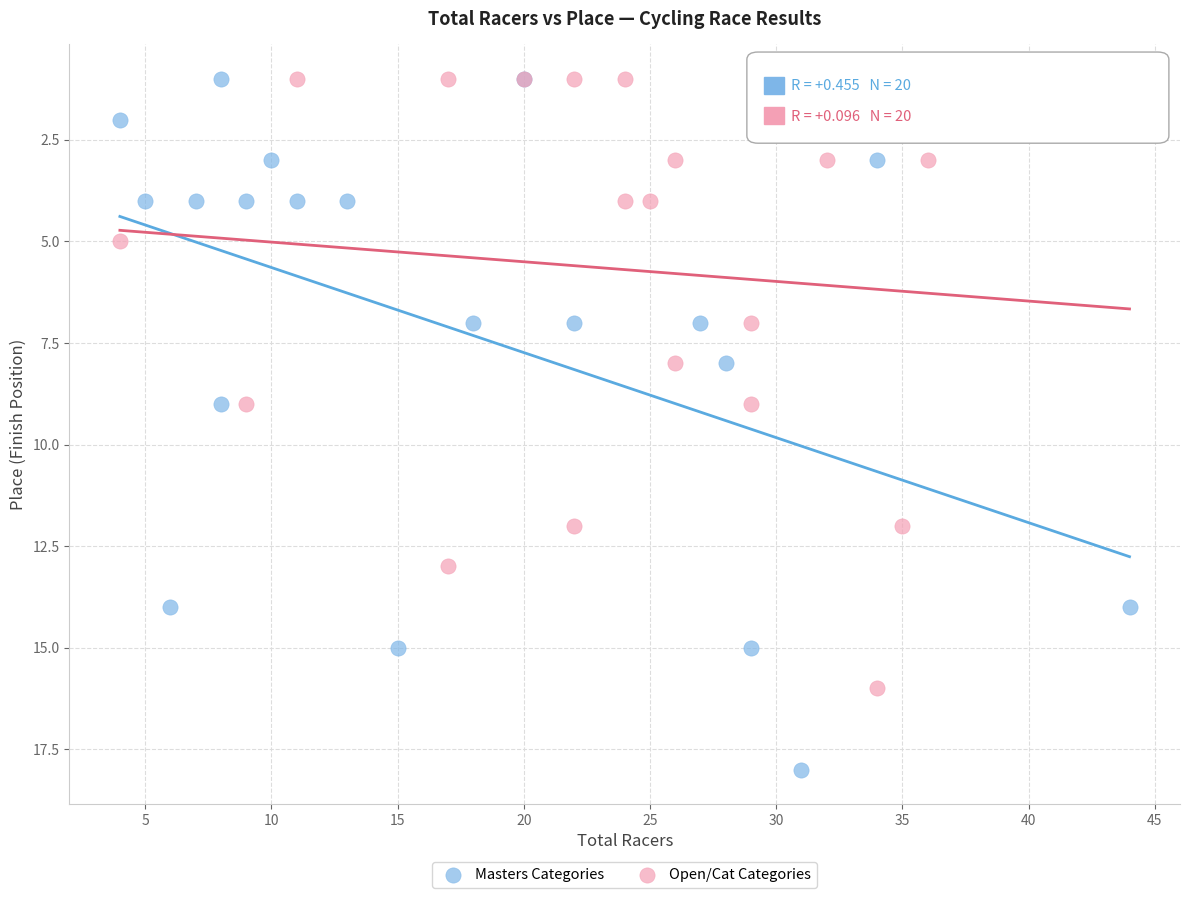

Which series contains the highest Y value?

Masters Categories